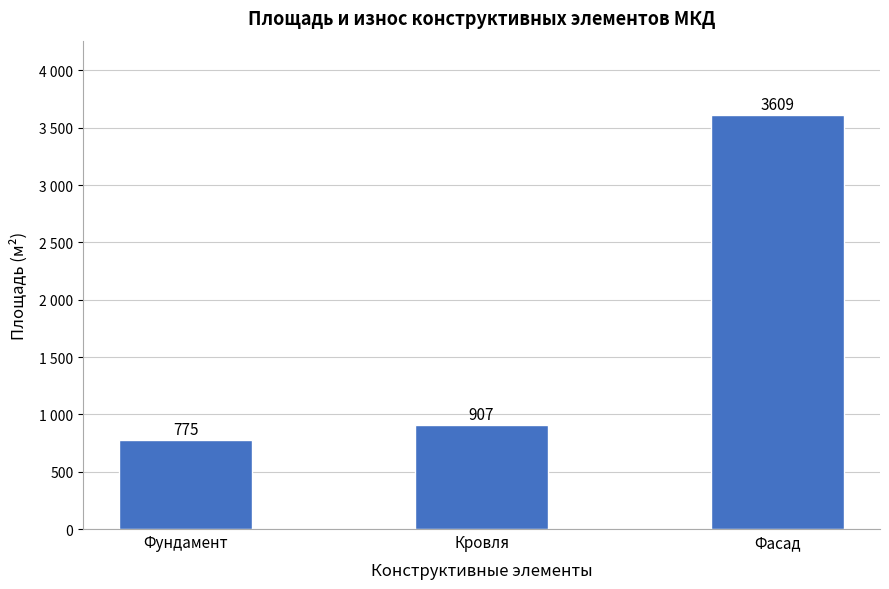

Are the bars horizontal?

No